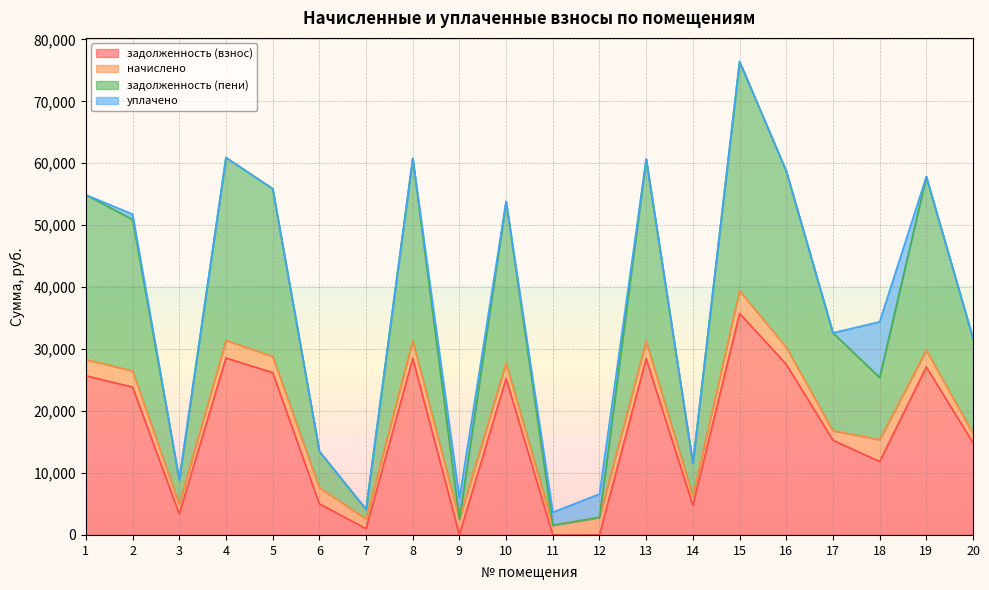

Is it true that задолженность (взнос) equals 47793.8 at 8?

False